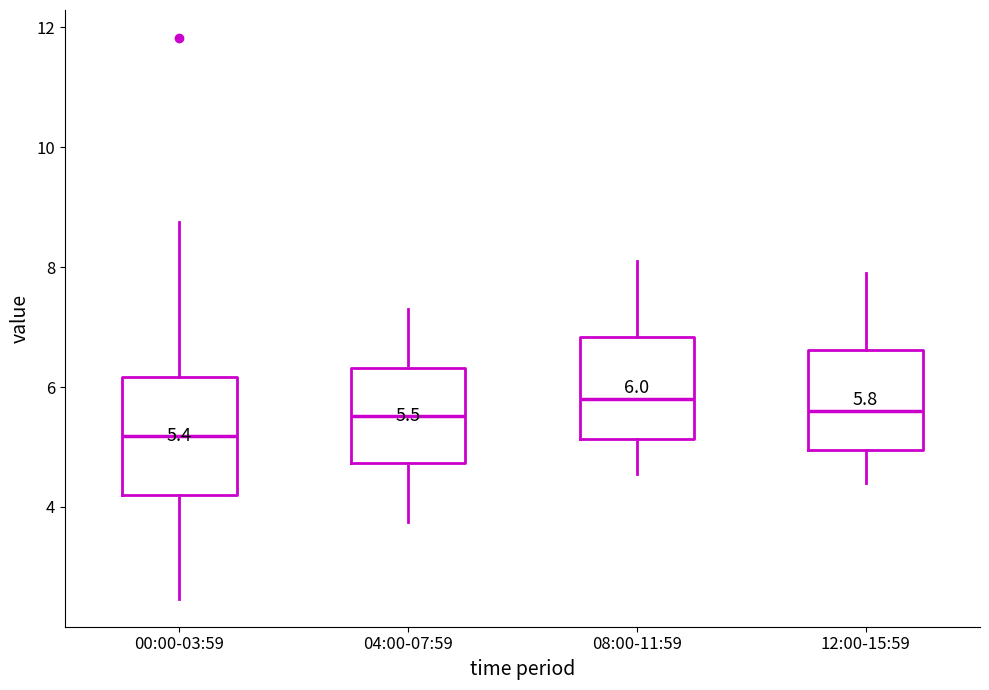

Which box has the lowest median line?

00:00-03:59